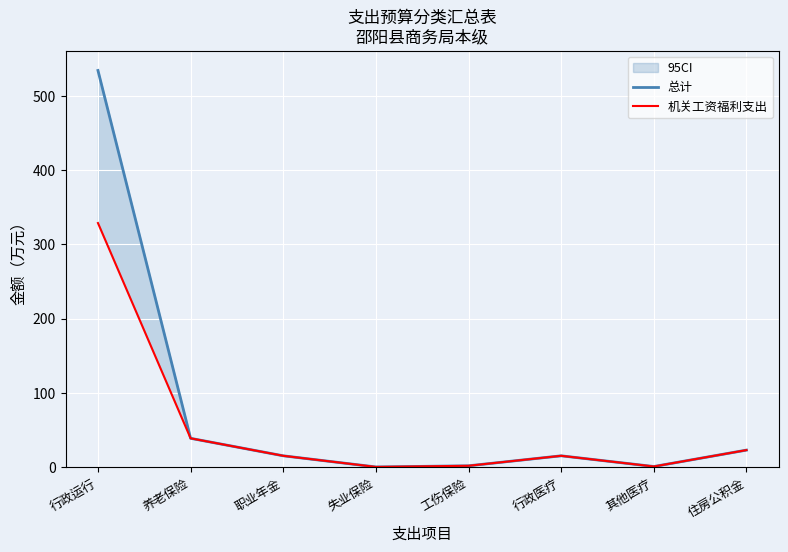

What is the sum of all 总计 values?

630.0